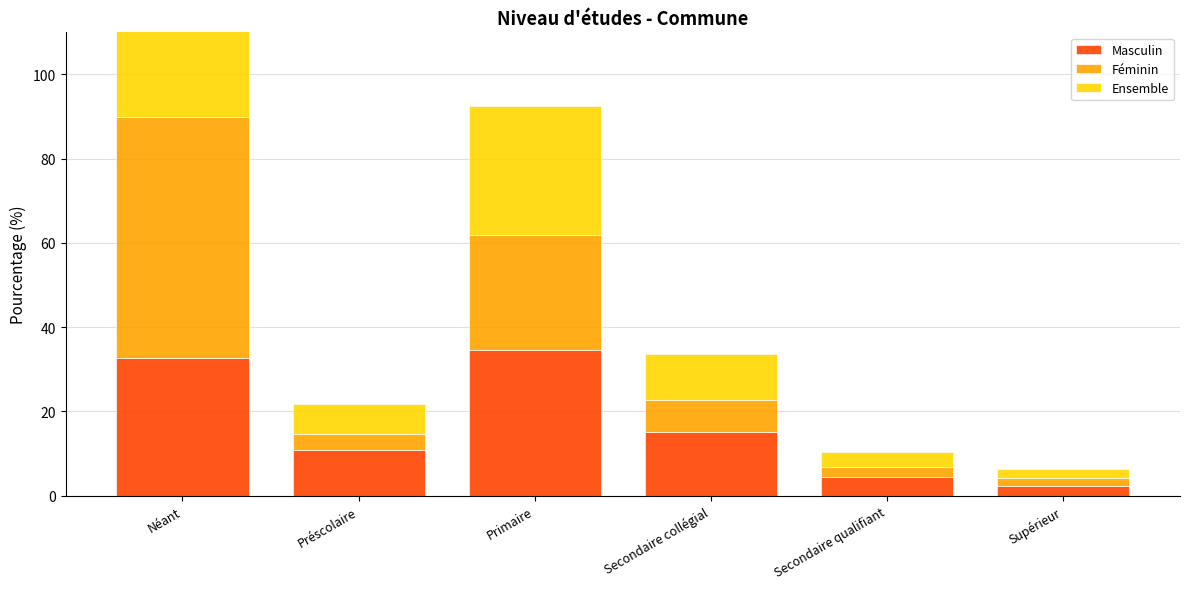

Which category has the lowest value in the Ensemble series?

Supérieur